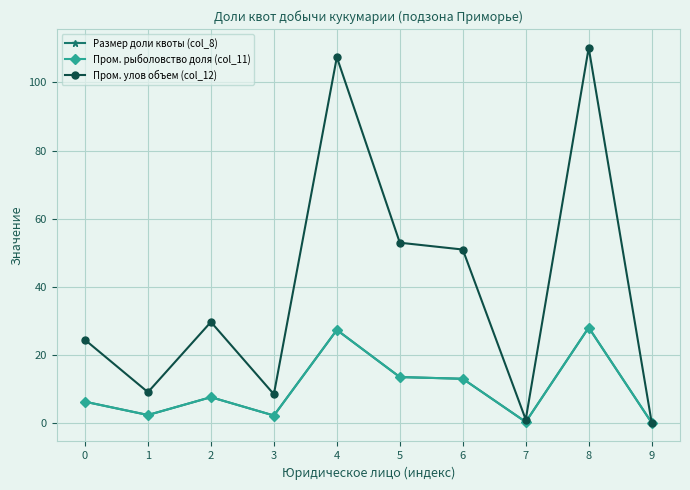

At which category does Пром. улов объем (col_12) reach its first local peak?

2